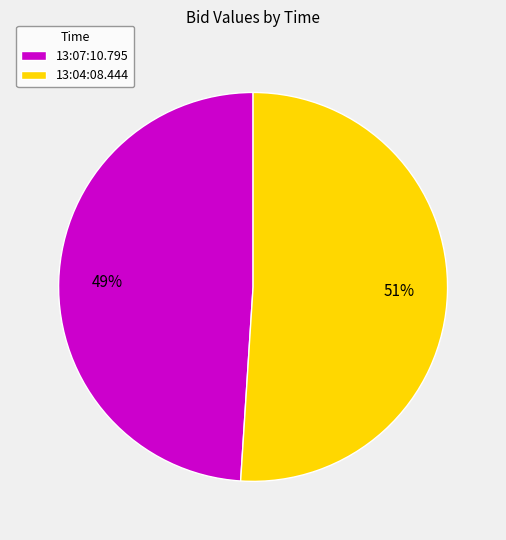

How many slices are in this pie chart?

2